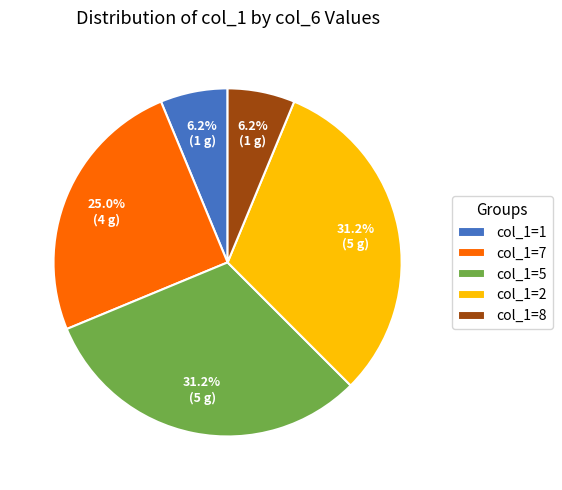

Is there a majority slice in this chart?

No